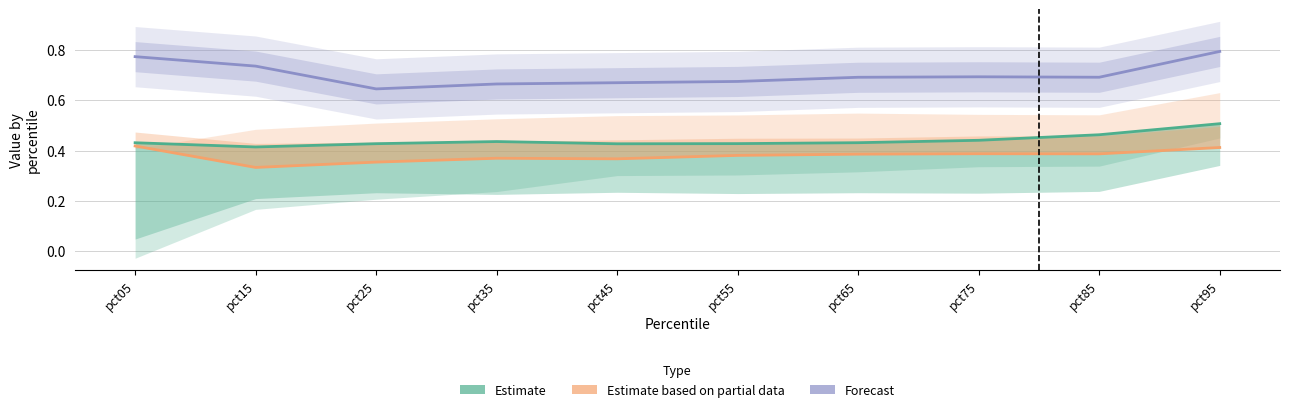

Between pct75 and pct95, which is larger?

pct95